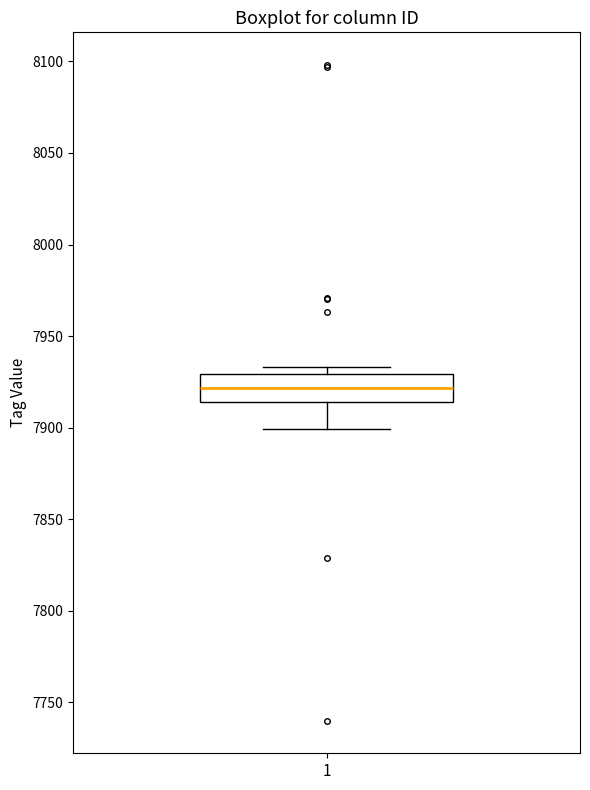

Where does the lower whisker of the box at x = 1 end on the y-axis? The values are not printed on the chart, so give them approximately, as read against the axis.

7900